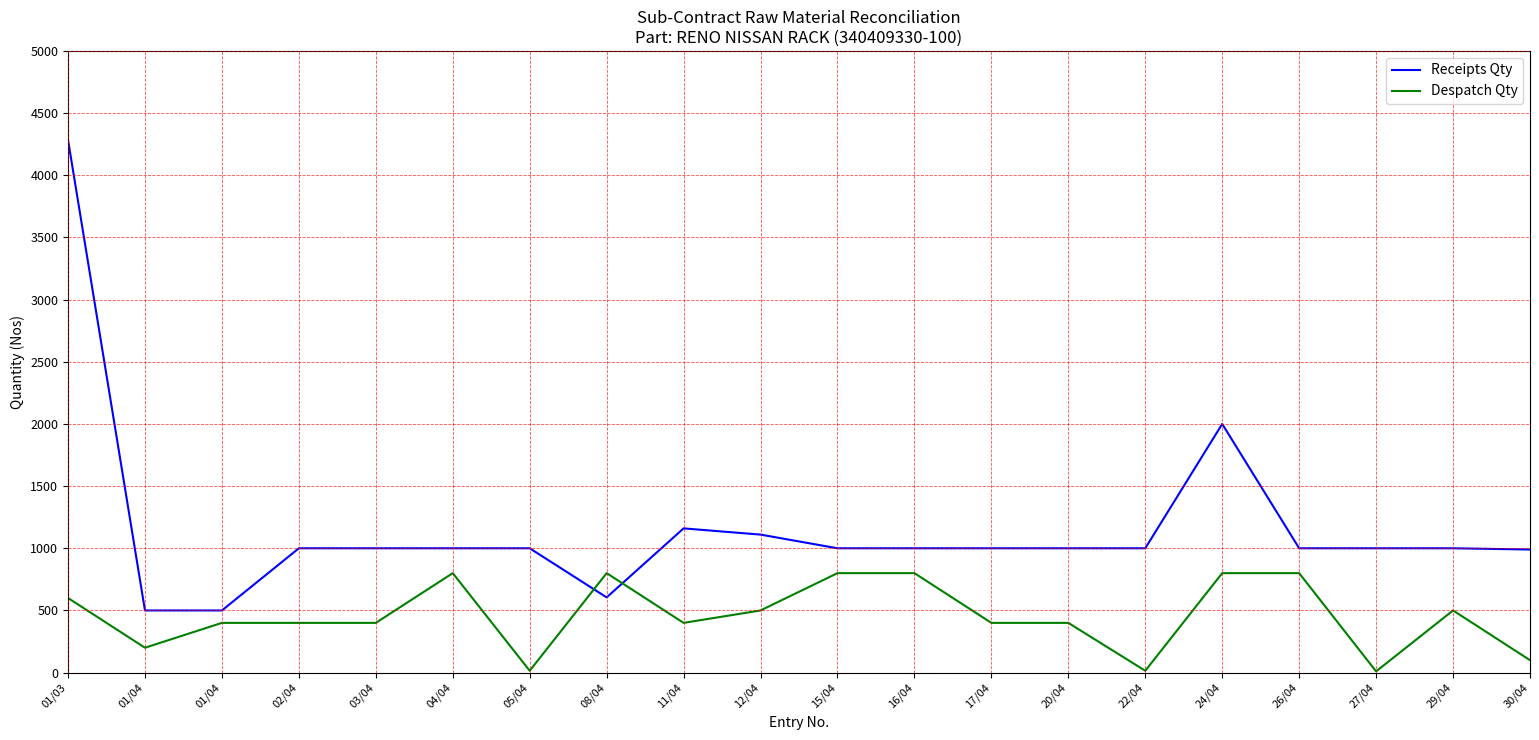

Reading left to right, list all the values displayed in this chart.

Receipts Qty: 01/03=4284	01/04=500	01/04=500	02/04=1000	03/04=1000	04/04=1000	05/04=1000	08/04=605	11/04=1160	12/04=1110	15/04=1000	16/04=1000	17/04=1000	20/04=1000	22/04=1000	24/04=2000	26/04=1000	27/04=1000	29/04=1000	30/04=990
Despatch Qty: 01/03=600	01/04=200	01/04=400	02/04=400	03/04=400	04/04=800	05/04=15	08/04=800	11/04=400	12/04=500	15/04=800	16/04=800	17/04=400	20/04=400	22/04=15	24/04=800	26/04=800	27/04=10	29/04=500	30/04=100